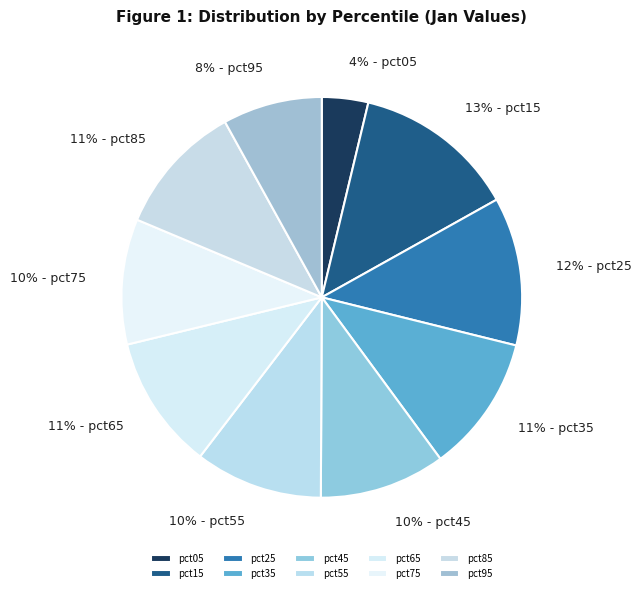

True or false: pct25 accounts for 12% of the total.

True